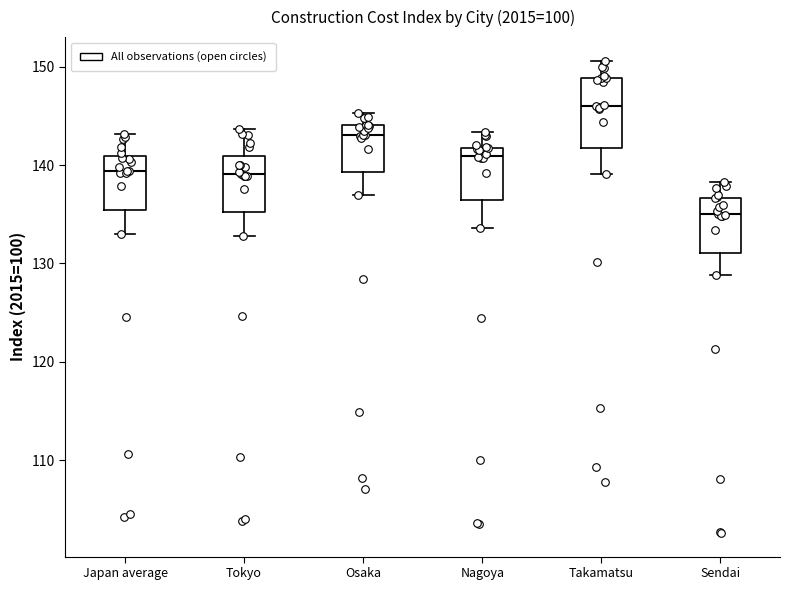

Reading left to right, transcribe this box plot: for each box, give where its median line is, the range the box spans, and where its two whiskers end, as read against the y-axis. The values are not printed on the chart, so give them approximately, as read against the axis.

Japan average: median 139, box 135 to 141, whiskers 133 to 143
Tokyo: median 139, box 135 to 141, whiskers 133 to 144
Osaka: median 143, box 139 to 144, whiskers 137 to 145
Nagoya: median 141, box 136 to 142, whiskers 134 to 143
Takamatsu: median 146, box 142 to 149, whiskers 139 to 151
Sendai: median 135, box 131 to 137, whiskers 129 to 138